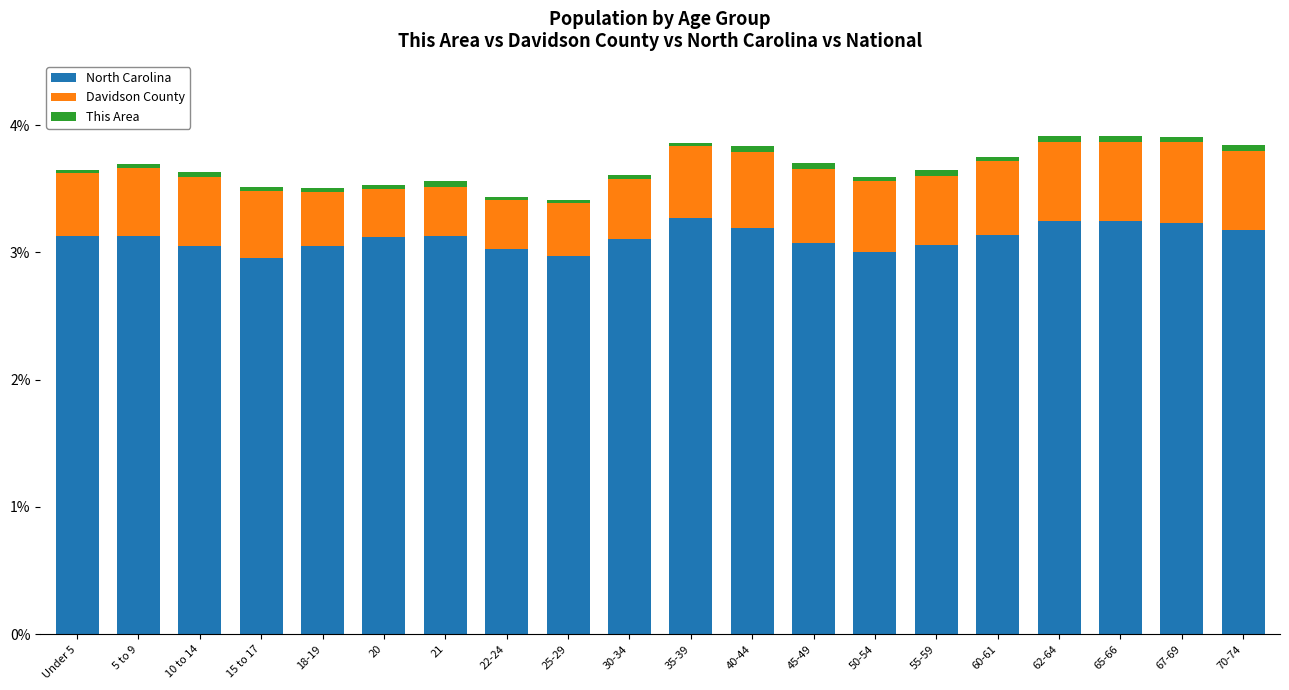

Is it true that North Carolina equals 3.0 at 22-24?

True